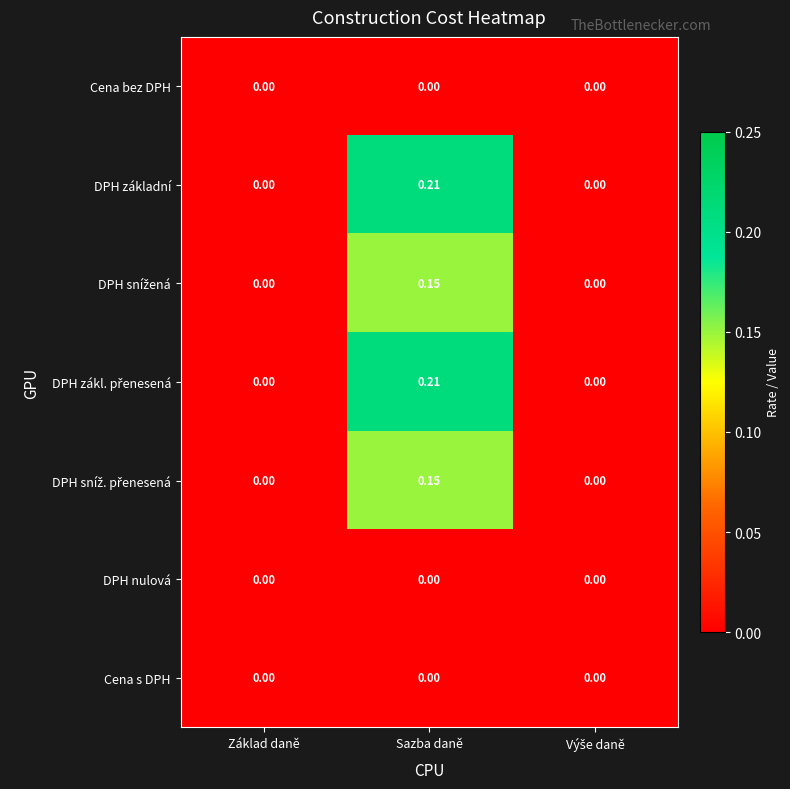

At which category is the sum across all series the highest?

Sazba daně